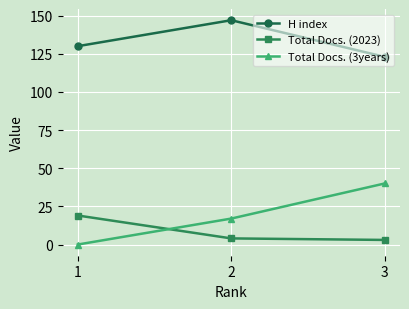

Reading right to left, what are all the values shown in this chart?

H index: 3=123	2=147	1=130
Total Docs. (2023): 3=3	2=4	1=19
Total Docs. (3years): 3=40	2=17	1=0